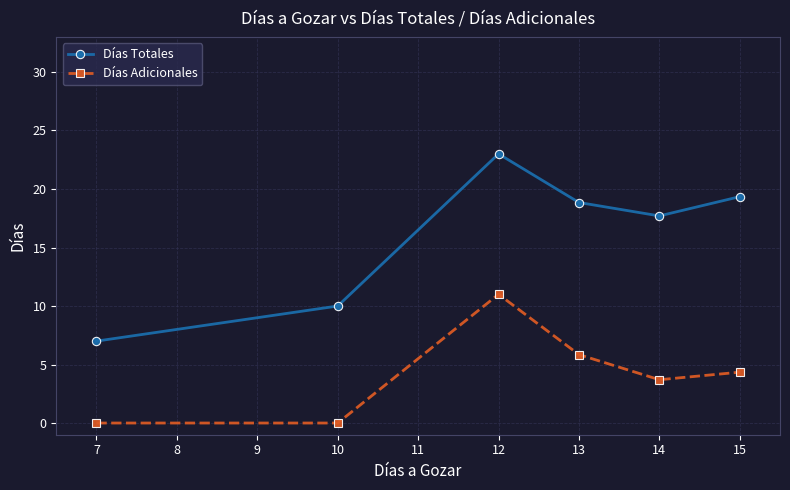

What are all the series names shown in the legend?

Días Totales, Días Adicionales